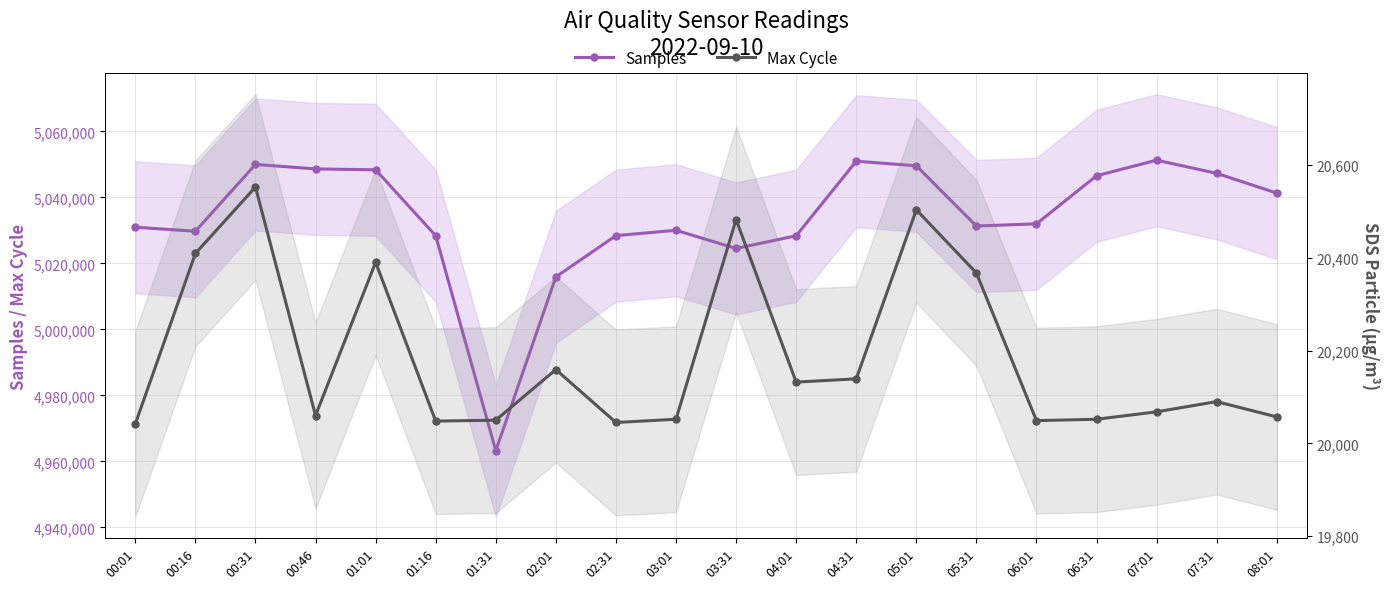

Reading left to right, what are all the values shown in this chart?

Samples: 5030943	5029721	5049964	5048602	5048332	5028369	4963227	5015884	5028403	5030015	5024506	5028350	5050936	5049558	5031304	5031976	5046532	5051248	5047265	5041282
Max Cycle: 20042	20409	20552	20060	20390	20048	20050	20159	20045	20052	20482	20132	20139	20503	20367	20049	20052	20068	20090	20057